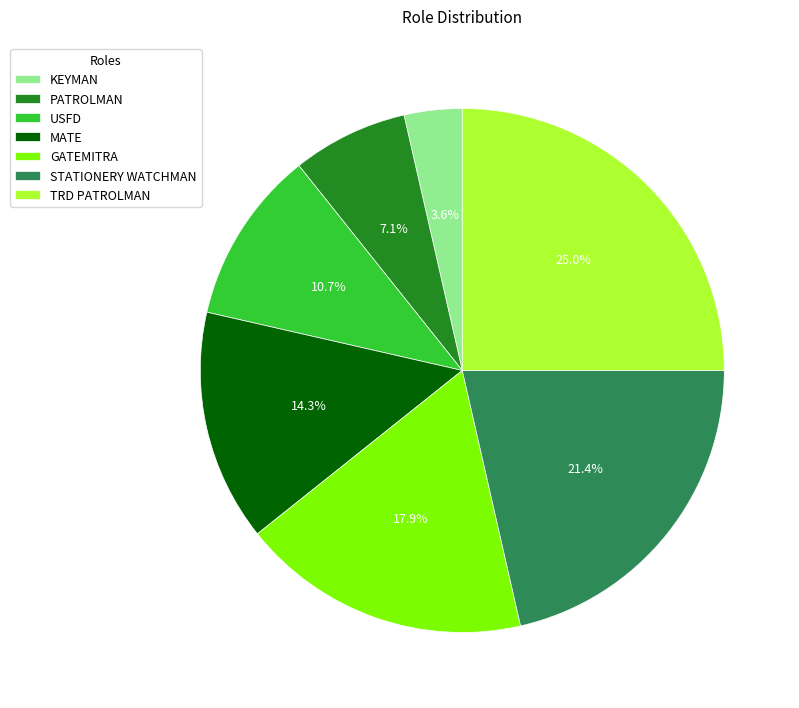

Combined, do STATIONERY WATCHMAN and GATEMITRA account for over 50%?

No